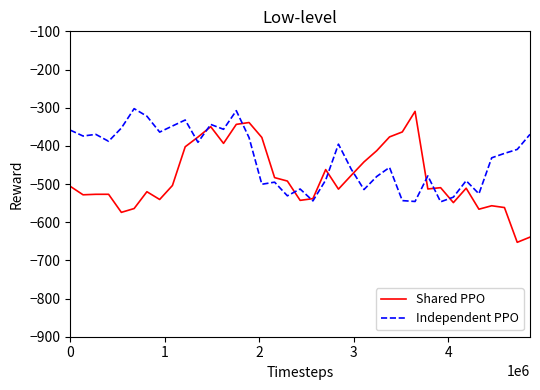

Rank the series by their average value, from lowest to highest.

Shared PPO, Independent PPO